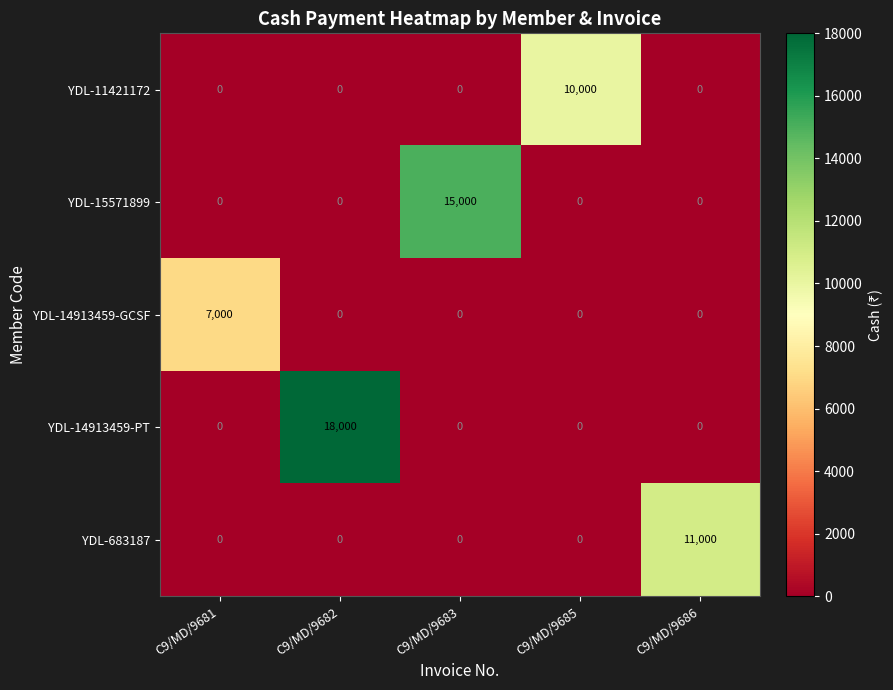

How many data points does each series have?

5